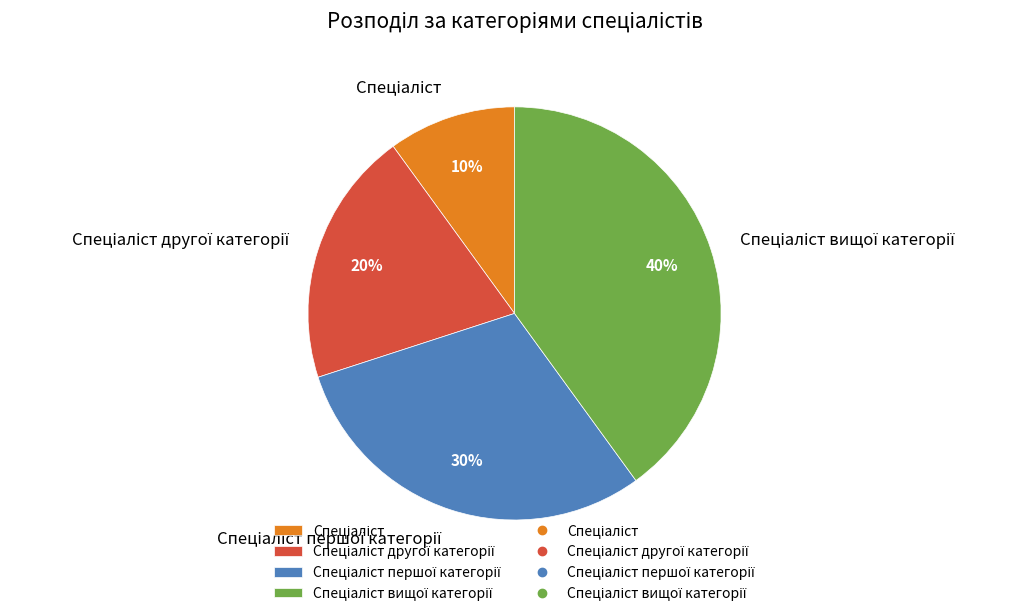

Is there any slice that represents more than half of the pie?

No